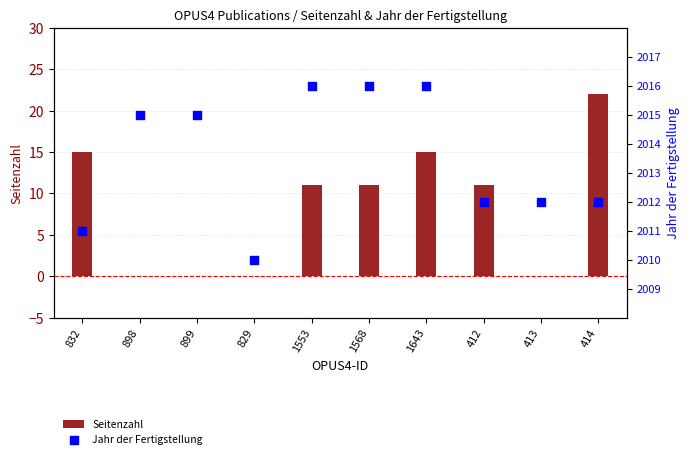

At how many categories does at least one series exceed 1084?

10